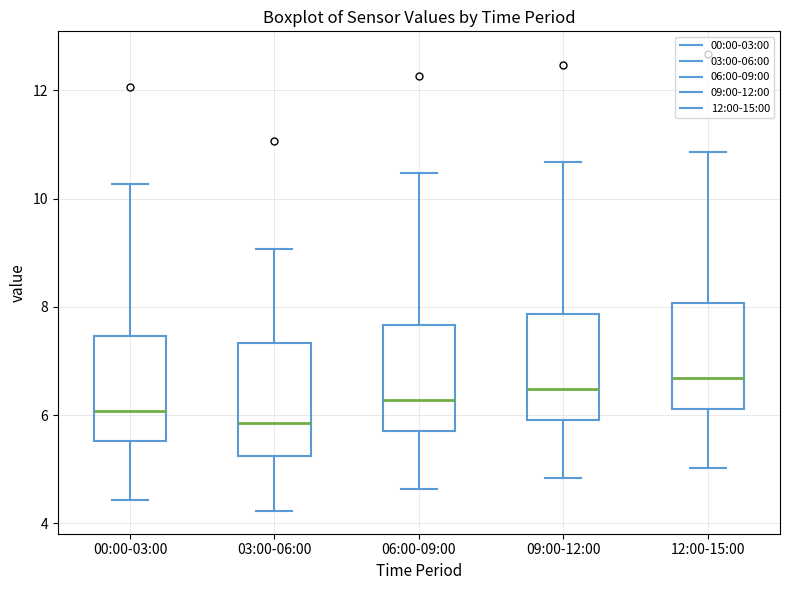

Which box's median line is the highest?

12:00-15:00